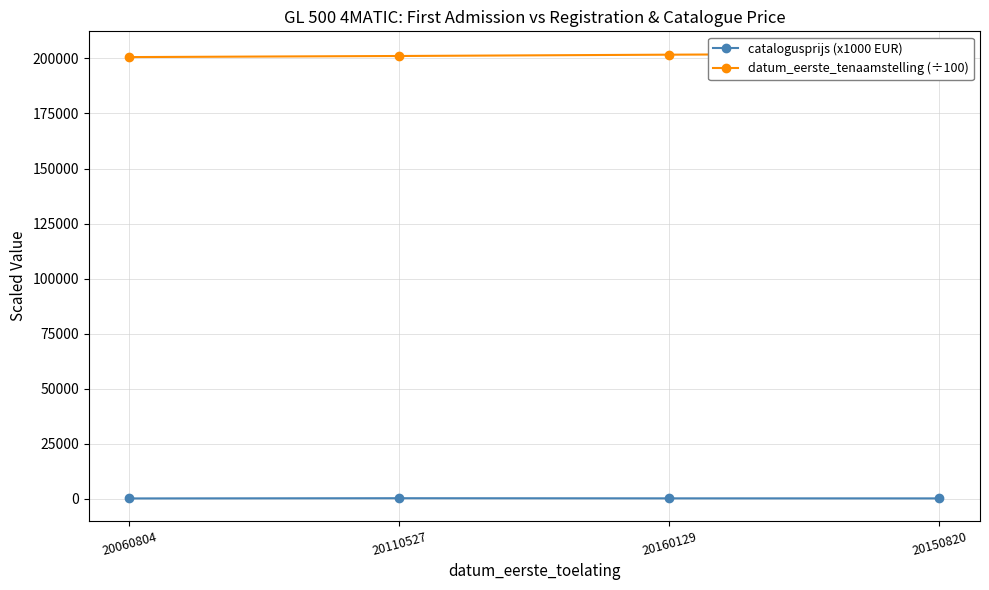

The catalogusprijs (x1000 EUR) series shows 187.3 at 20160129. True or false?

True